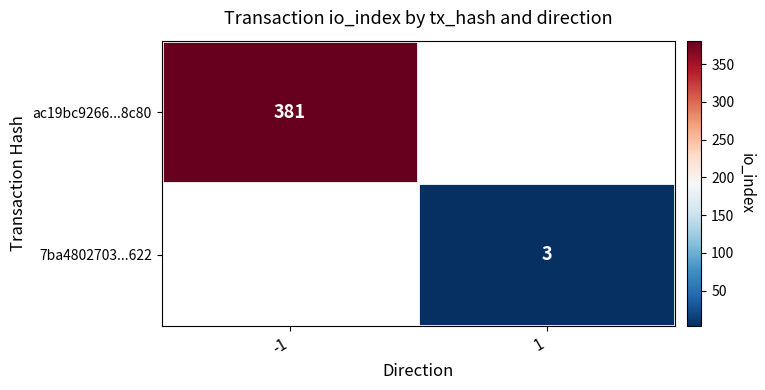

The 7ba4802703...622 series shows 3 at 1. True or false?

True